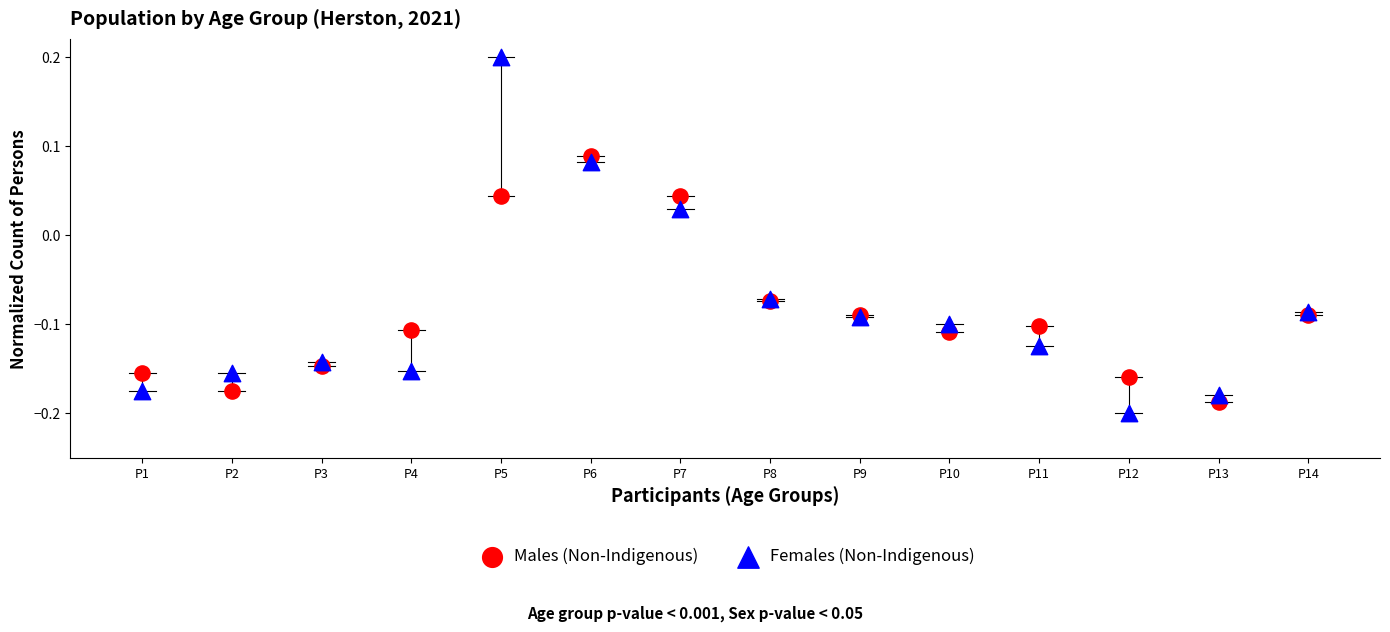

Which series has the widest spread of Y values?

Females (Non-Indigenous)